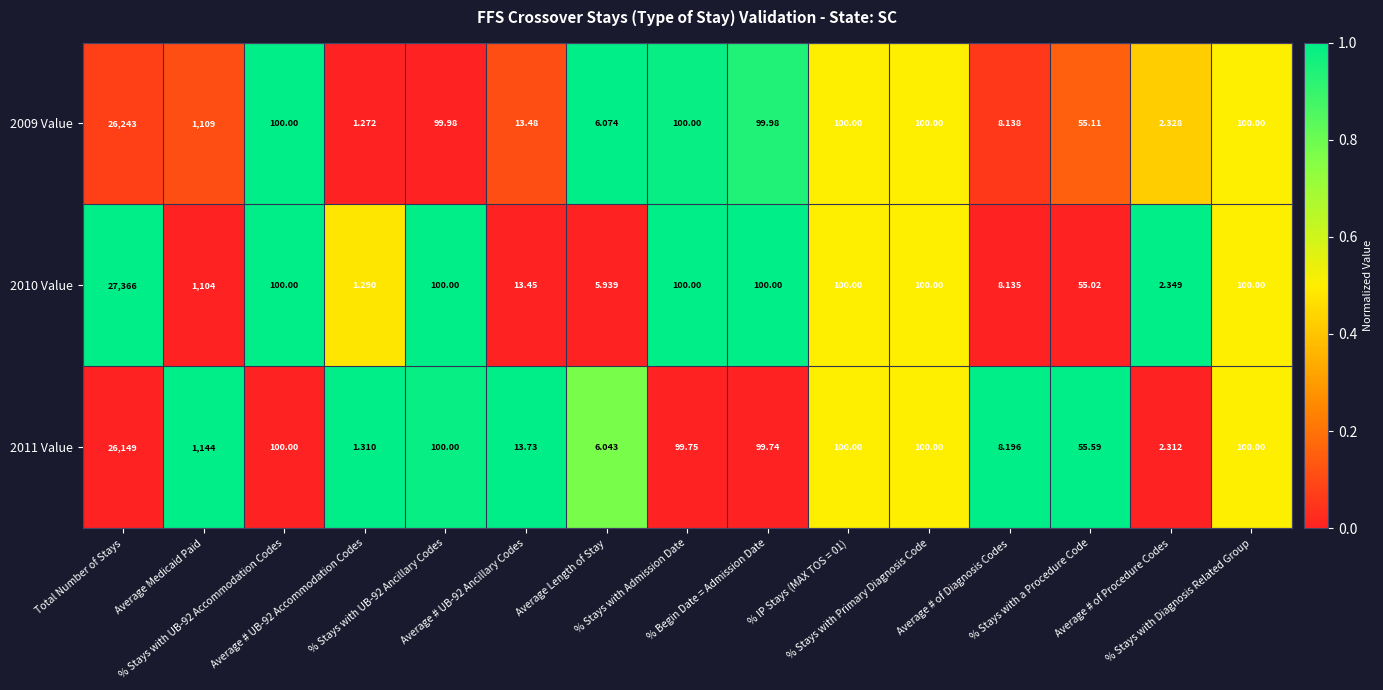

How many distinct data groups are displayed?

3